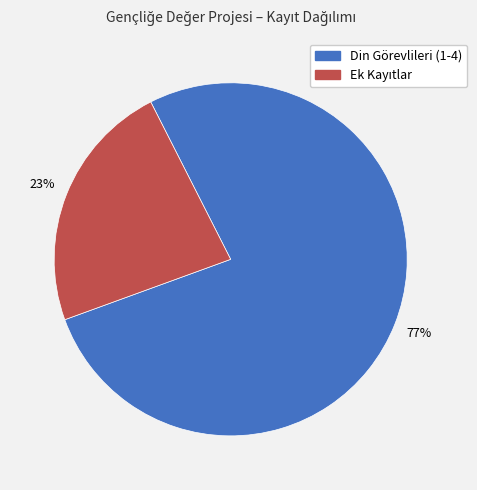

To the nearest percent, what is the difference between the largest and smallest slice percentages?

54%